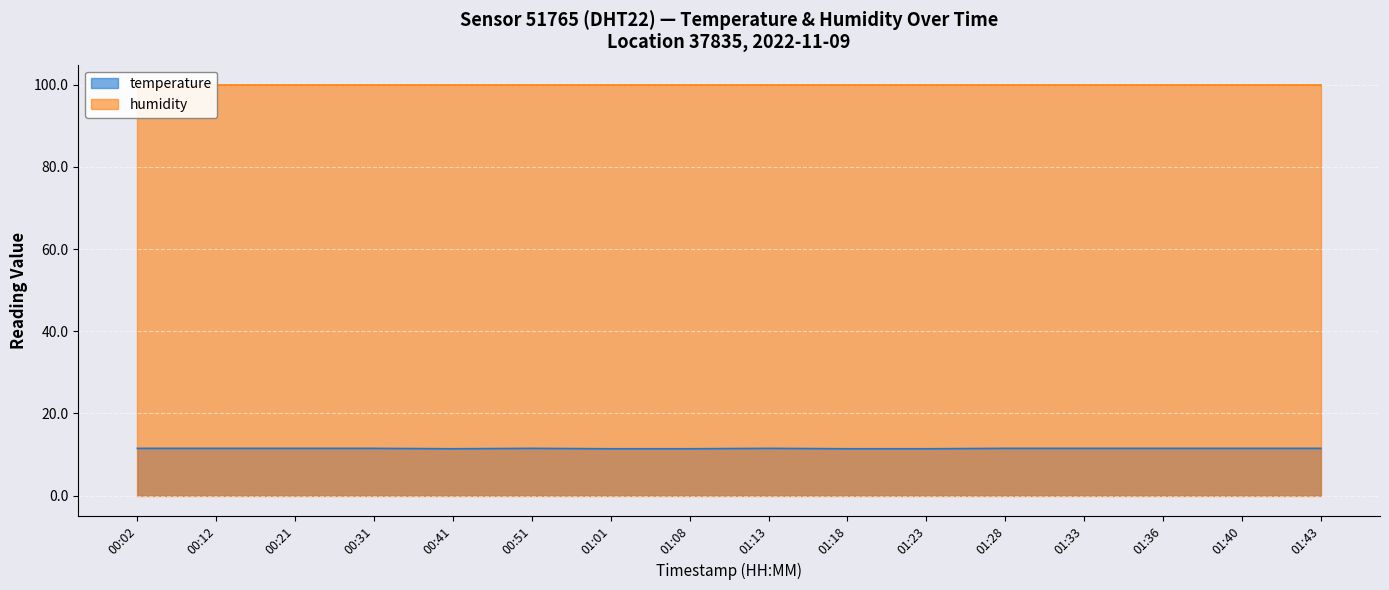

What is the difference between the maximum and minimum values?

0.1